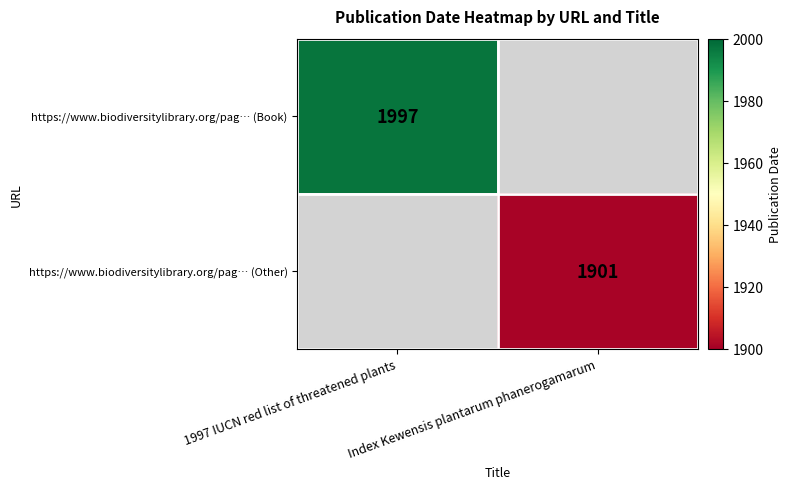

True or false: https://www.biodiversitylibrary.org/pag… (Other) has a value of 1901 at Index Kewensis plantarum phanerogamarum.

True